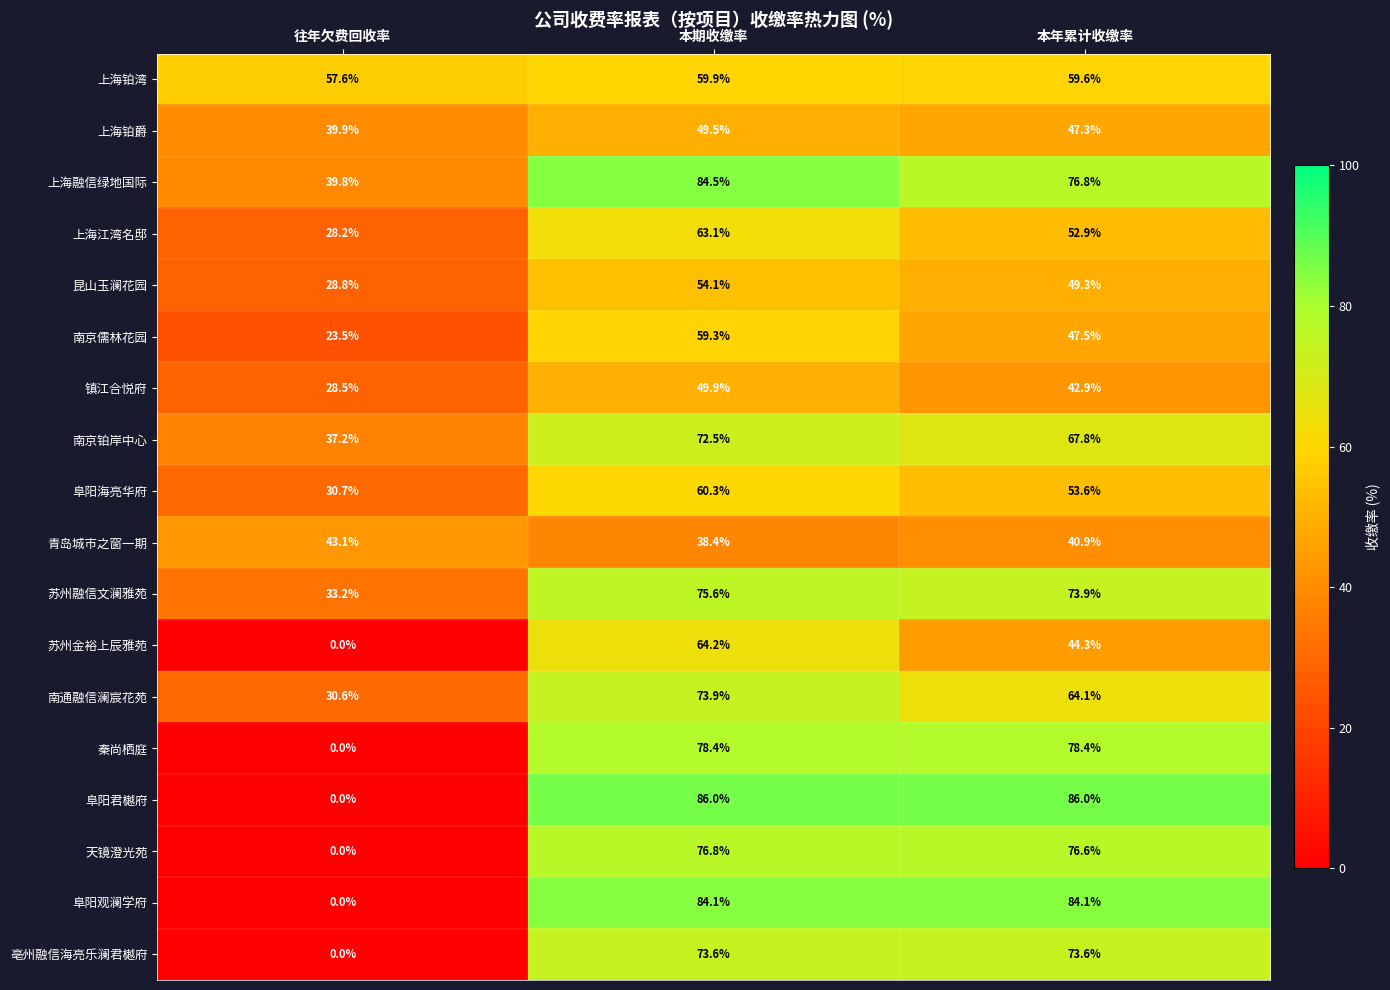

What is the spread (max minus min) of values at 往年欠费回收率?

57.6